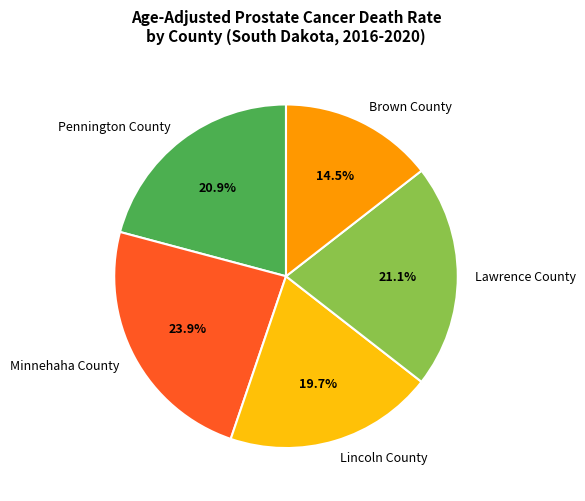

Do Lincoln County and Minnehaha County together represent more than half of the pie?

No